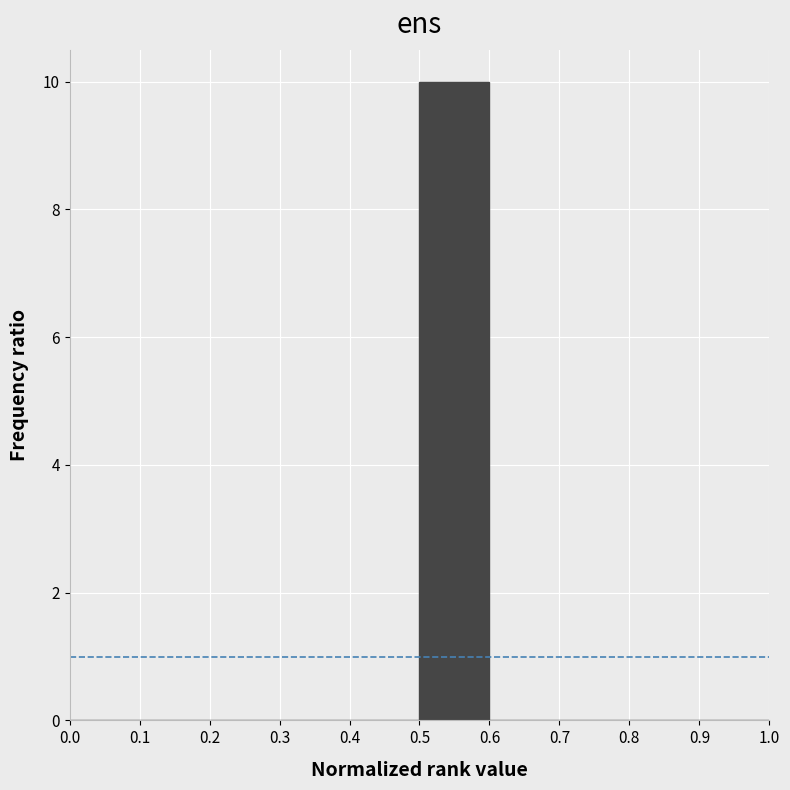

Over which range of the x-axis is the bar tallest?

0.5 to 0.6